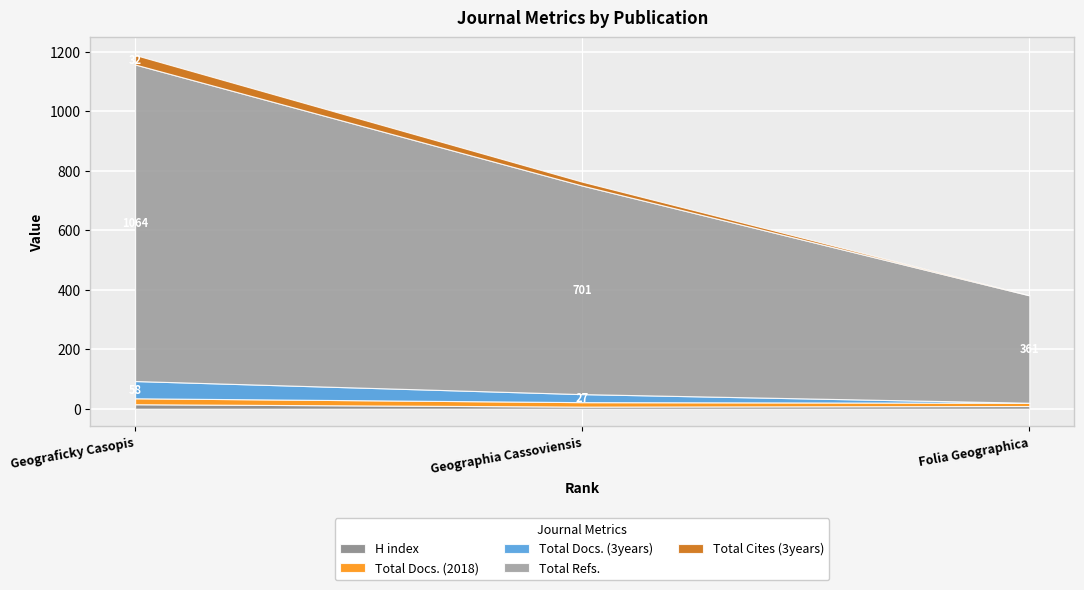

What is the sum of all H index values?

31